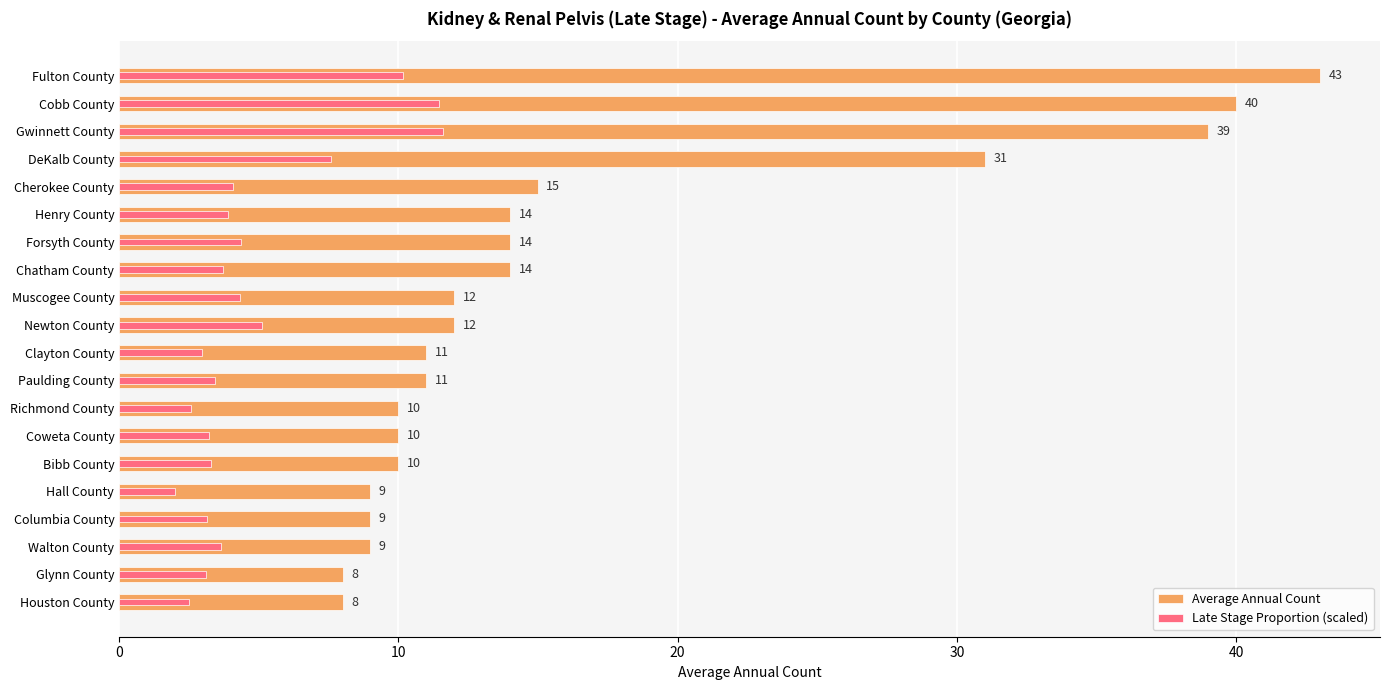

What is the sum of all Average Annual Count values?

329.0